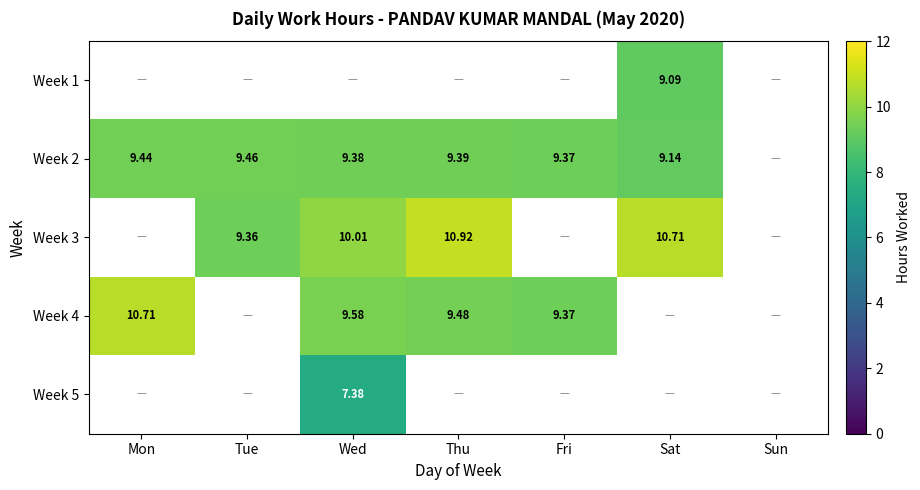

Which series has the largest range (max minus min)?

Week 4